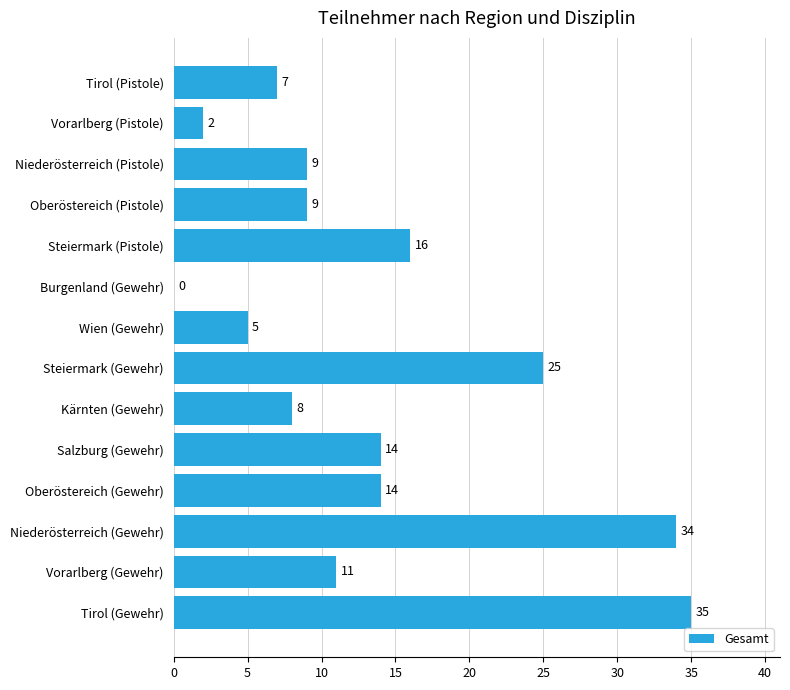

Reading top to bottom, transcribe all the data shown in this chart.

Tirol (Pistole)=7	Vorarlberg (Pistole)=2	Niederösterreich (Pistole)=9	Oberöstereich (Pistole)=9	Steiermark (Pistole)=16	Burgenland (Gewehr)=0	Wien (Gewehr)=5	Steiermark (Gewehr)=25	Kärnten (Gewehr)=8	Salzburg (Gewehr)=14	Oberöstereich (Gewehr)=14	Niederösterreich (Gewehr)=34	Vorarlberg (Gewehr)=11	Tirol (Gewehr)=35